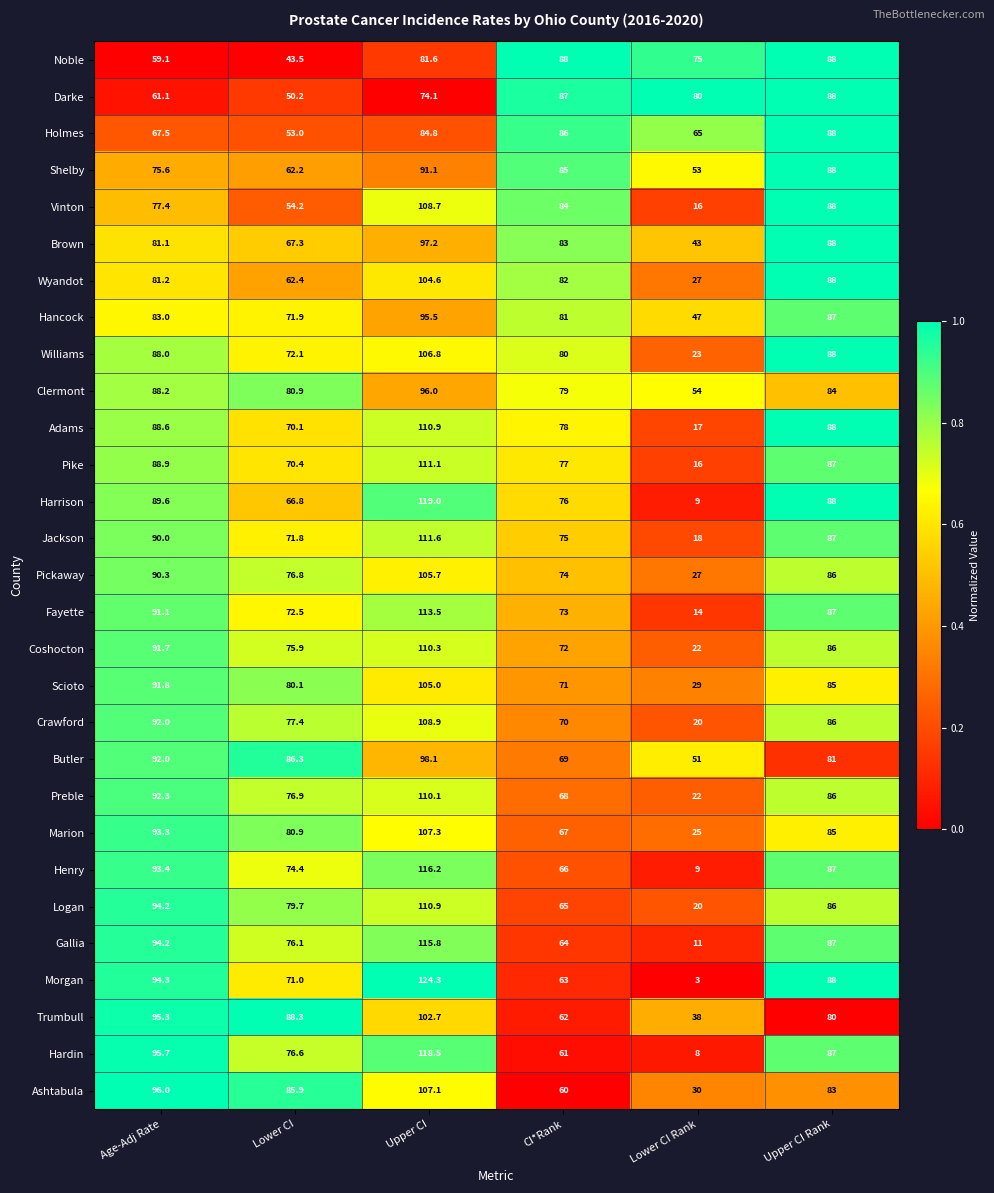

What is the difference between the second highest and minimum values in the Noble series?

44.5